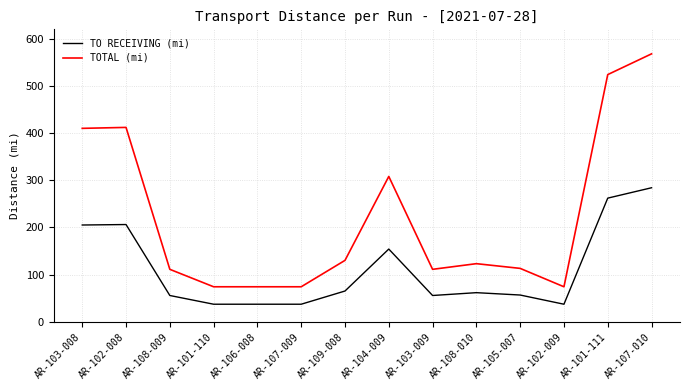

Rank the series at AR-104-009 from lowest to highest value.

TO RECEIVING (mi), TOTAL (mi)